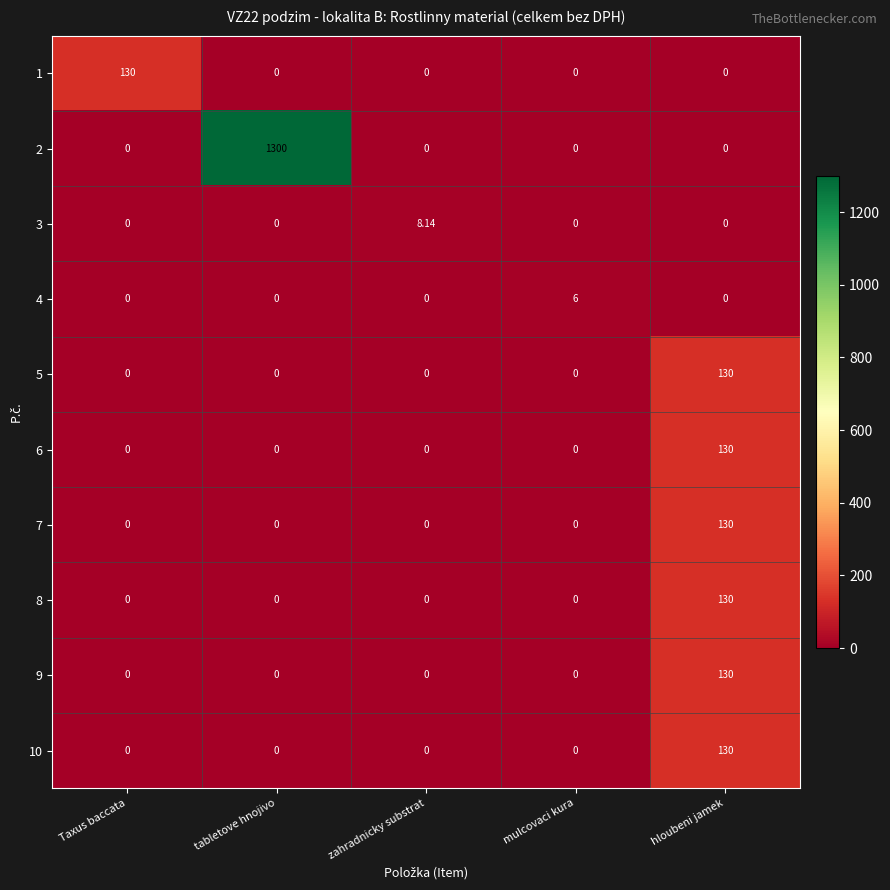

Which category has the highest value in the 6 series?

hloubeni jamek